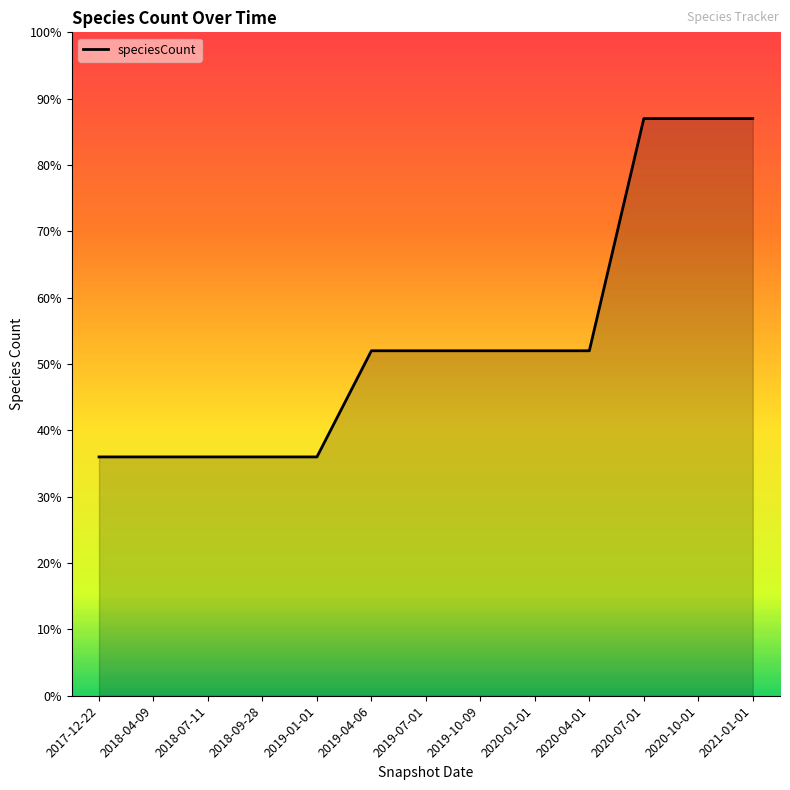

Between 2020-07-01 and 2019-04-06, which is larger?

2020-07-01